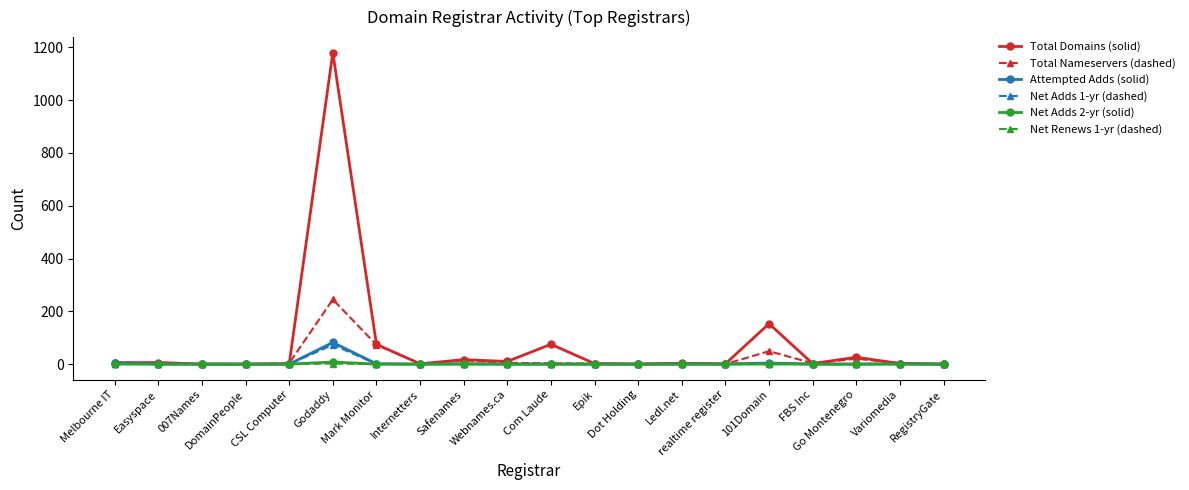

True or false: Attempted Adds (solid) has more than 0 interior local peaks.

True